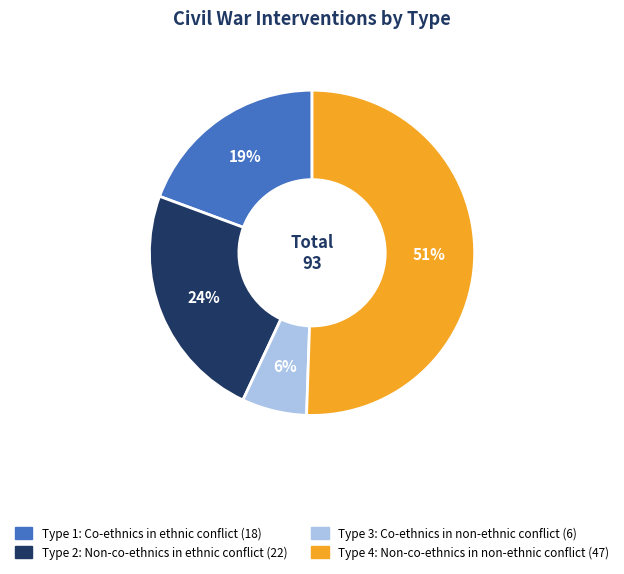

Do Type 4: Non-co-ethnics in non-ethnic conflict and Type 2: Non-co-ethnics in ethnic conflict together represent more than half of the pie?

Yes